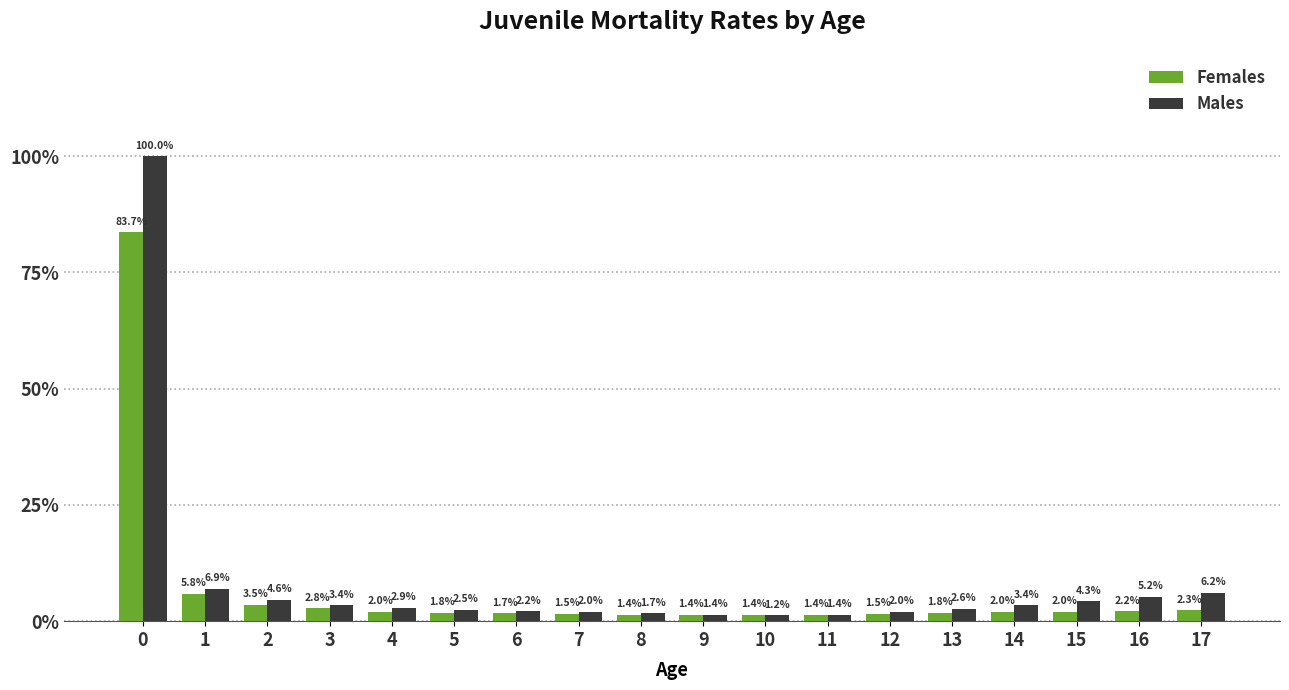

Where is Females nearest to the value 0?

8